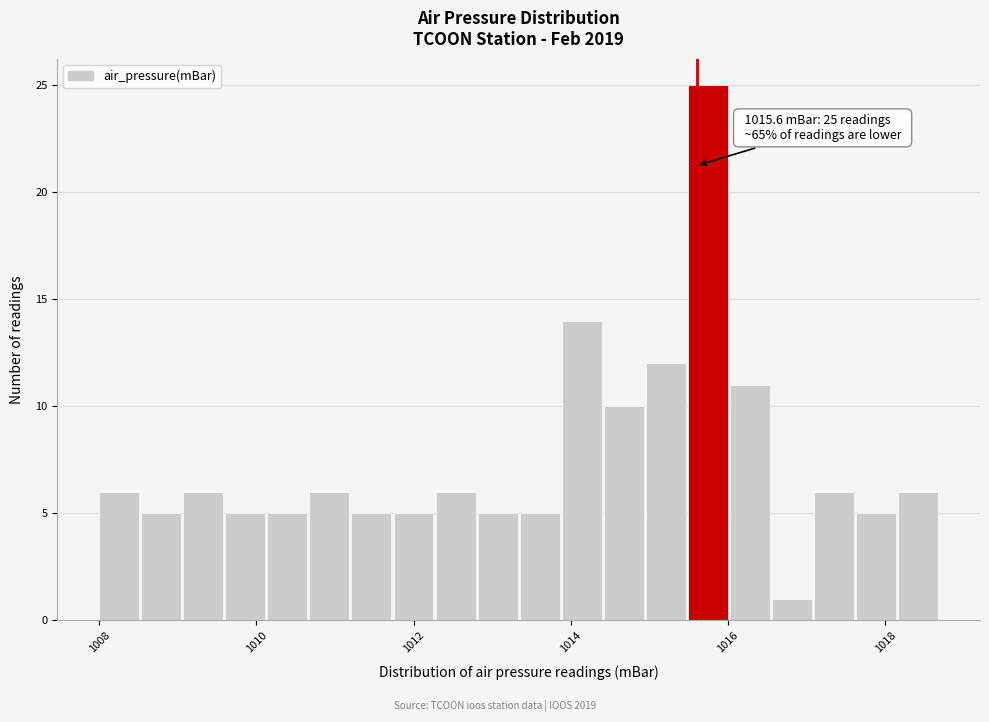

Around what value on the x-axis is the tallest bar? Give the approximate position of its centre, as read against the axis.

1015.8